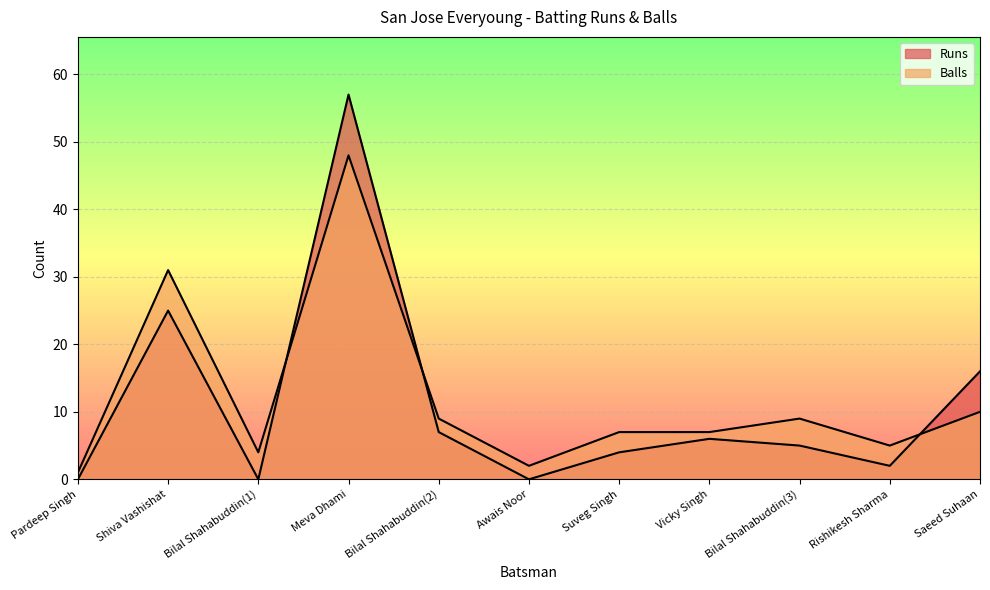

Reading left to right, list all the values displayed in this chart.

Runs: Pardeep Singh=0	Shiva Vashishat=25	Bilal Shahabuddin(1)=0	Meva Dhami=57	Bilal Shahabuddin(2)=7	Awais Noor=0	Suveg Singh=4	Vicky Singh=6	Bilal Shahabuddin(3)=5	Rishikesh Sharma=2	Saeed Suhaan=16
Balls: Pardeep Singh=1	Shiva Vashishat=31	Bilal Shahabuddin(1)=4	Meva Dhami=48	Bilal Shahabuddin(2)=9	Awais Noor=2	Suveg Singh=7	Vicky Singh=7	Bilal Shahabuddin(3)=9	Rishikesh Sharma=5	Saeed Suhaan=10